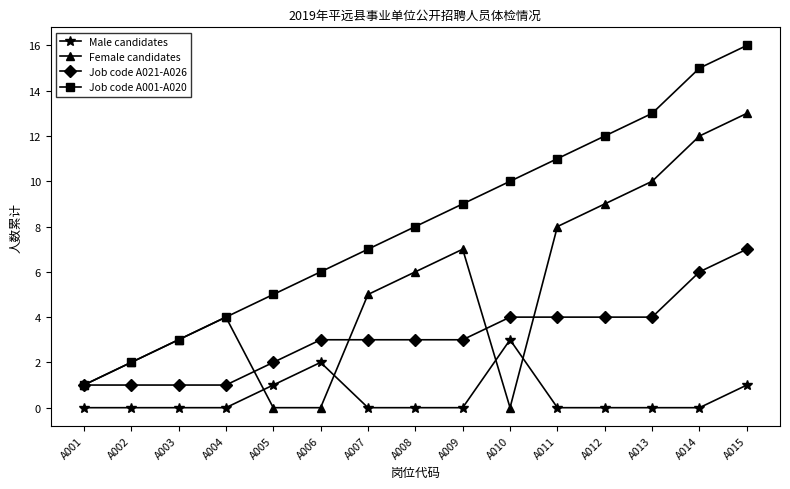

Rank the series by their average value, from lowest to highest.

Male candidates, Job code A021-A026, Female candidates, Job code A001-A020